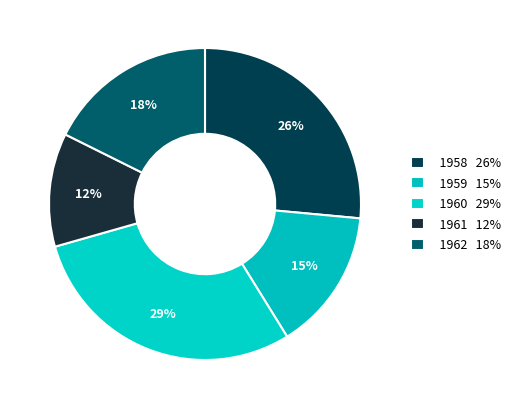

Approximately how many times larger is the value at 1959 compared to 1961?

1.2